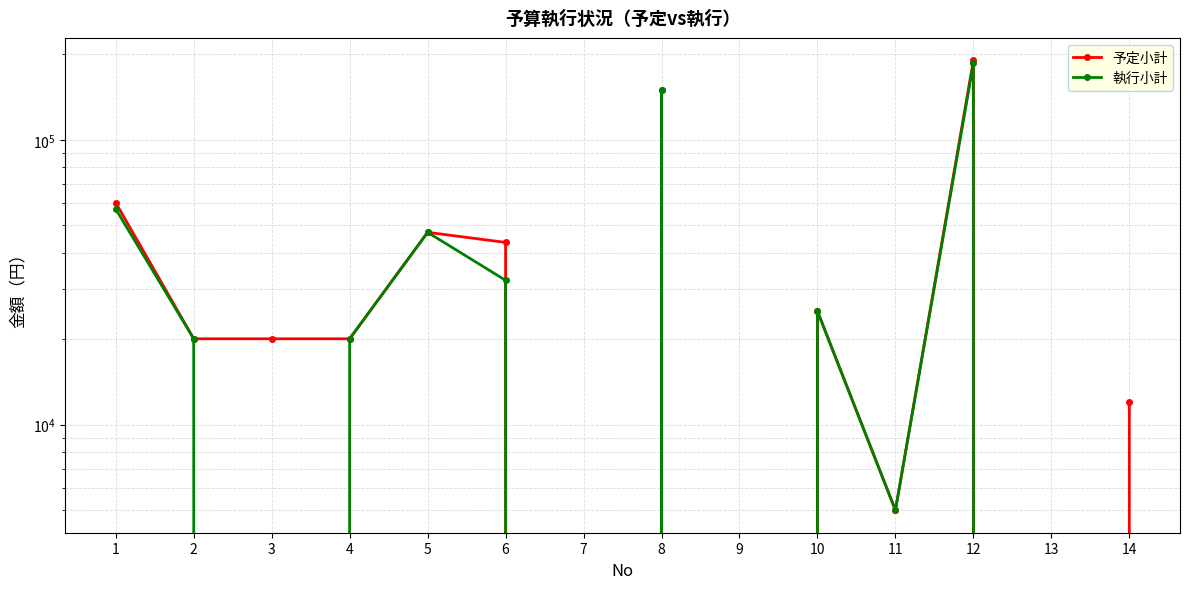

Which series has the largest total across all categories?

予定小計